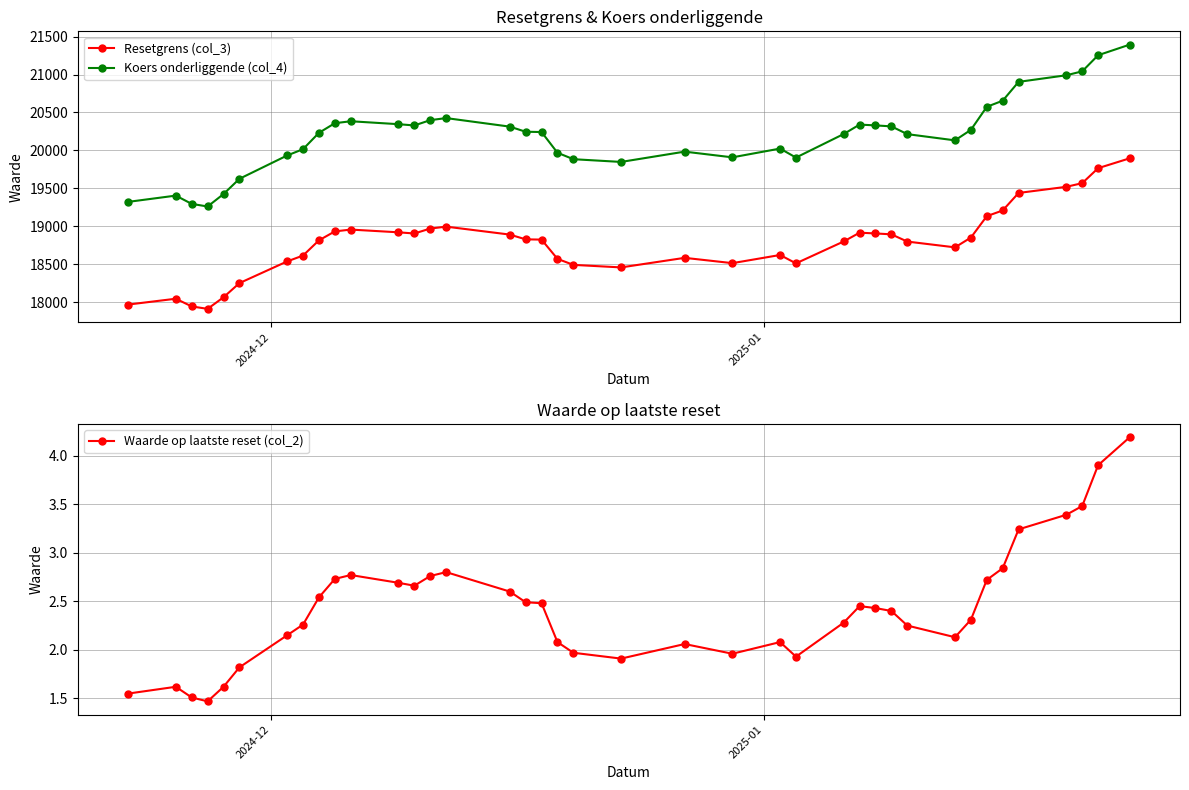

True or false: Koers onderliggende (col_4) and Resetgrens (col_3) cross at least once.

False